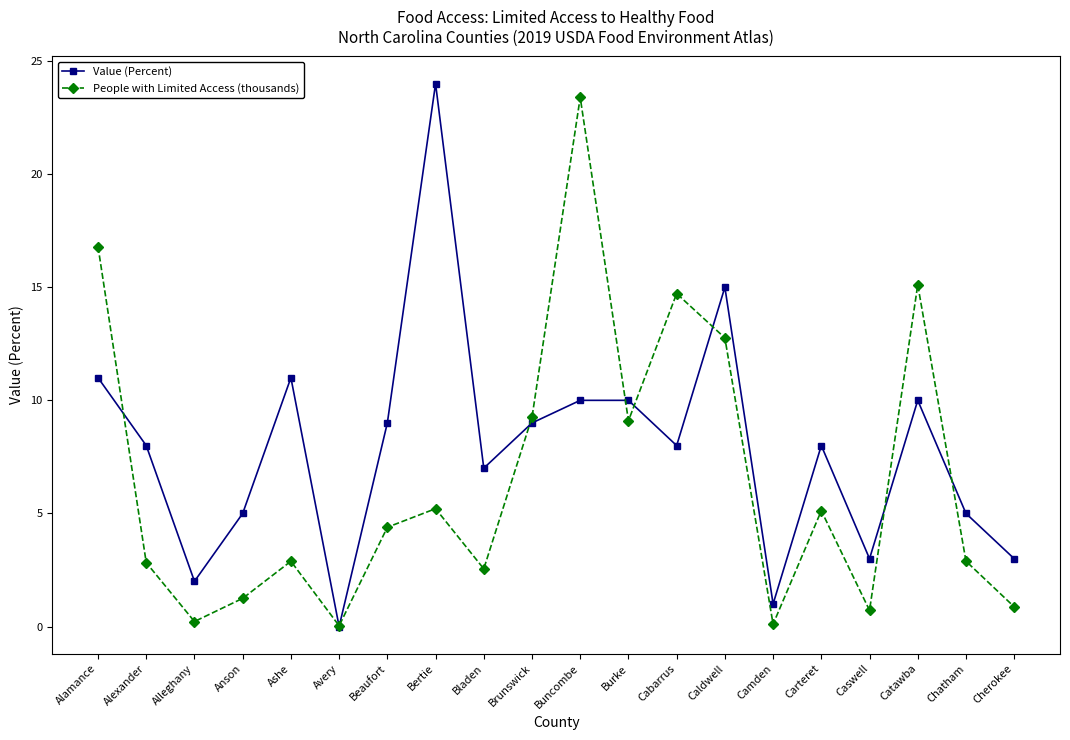

List the series in order of their peak value, lowest first.

People with Limited Access (thousands), Value (Percent)